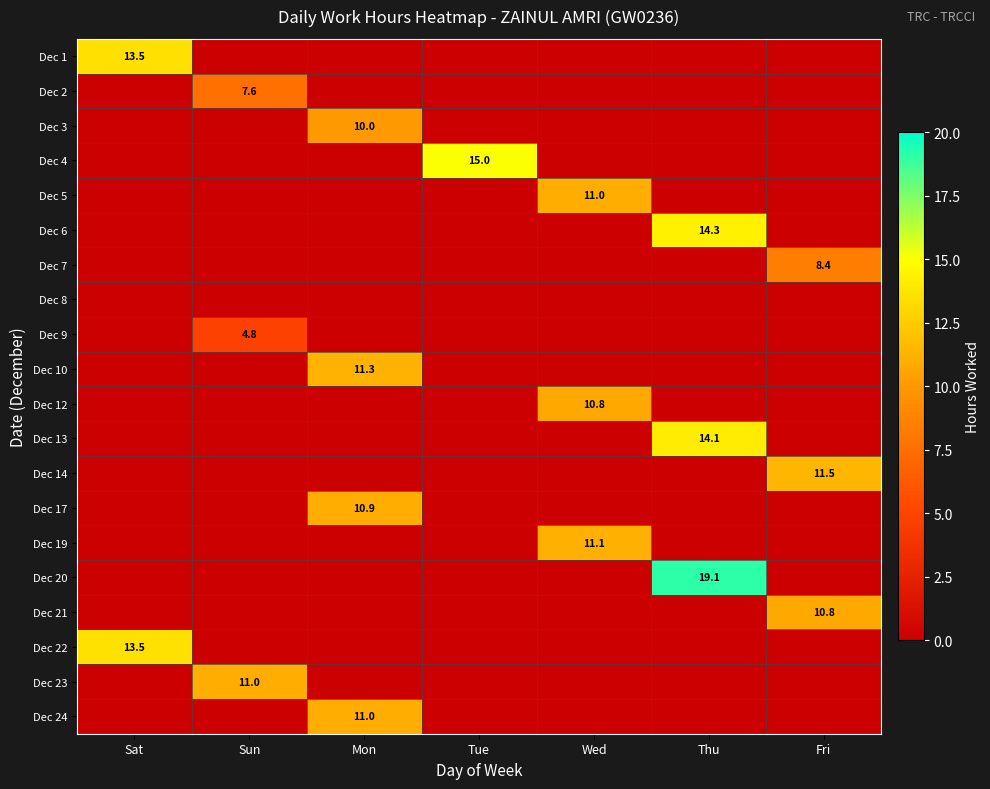

The Dec 10 series shows 6.2 at Mon. True or false?

False